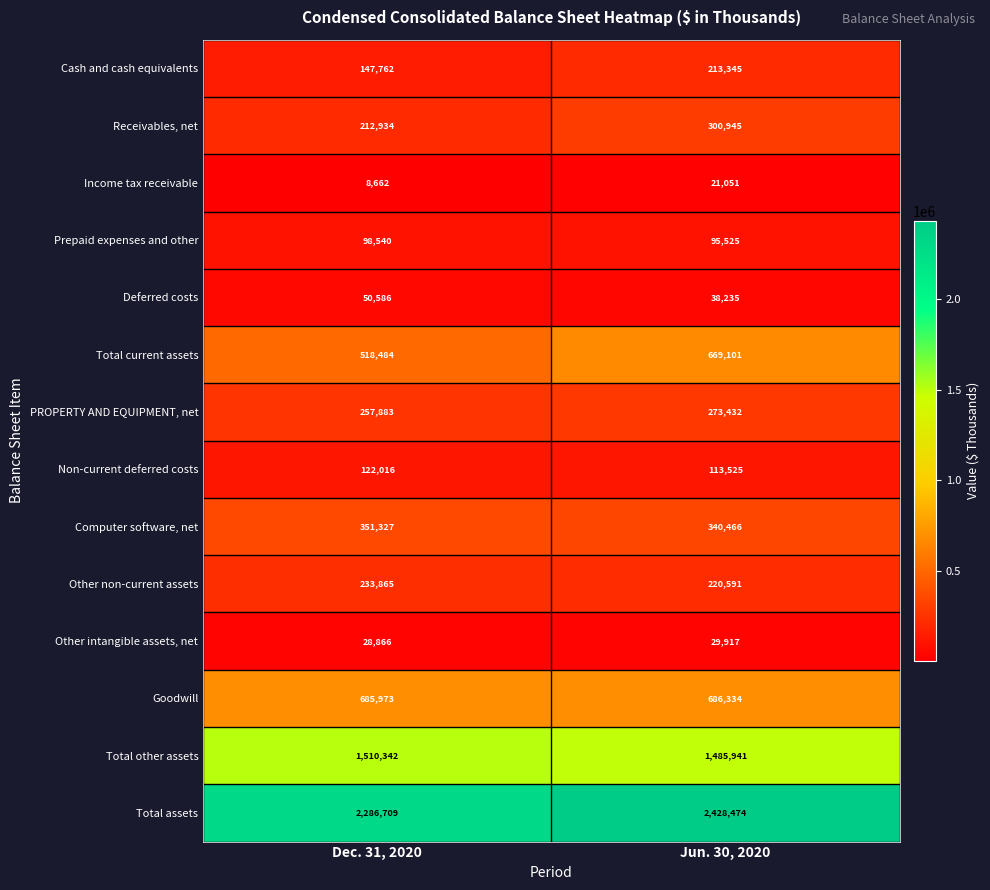

Reading left to right, list all the values displayed in this chart.

Cash and cash equivalents: 147762	213345
Receivables, net: 212934	300945
Income tax receivable: 8662	21051
Prepaid expenses and other: 98540	95525
Deferred costs: 50586	38235
Total current assets: 518484	669101
PROPERTY AND EQUIPMENT, net: 257883	273432
Non-current deferred costs: 122016	113525
Computer software, net: 351327	340466
Other non-current assets: 233865	220591
Other intangible assets, net: 28866	29917
Goodwill: 685973	686334
Total other assets: 1510342	1485941
Total assets: 2286709	2428474